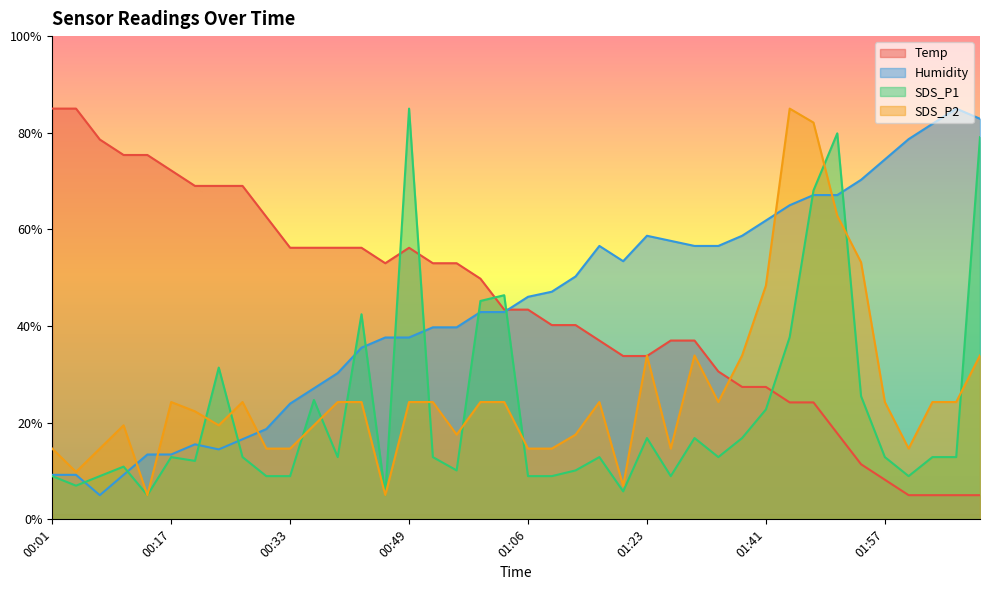

What is the total value across all series at 02:07?

127.2